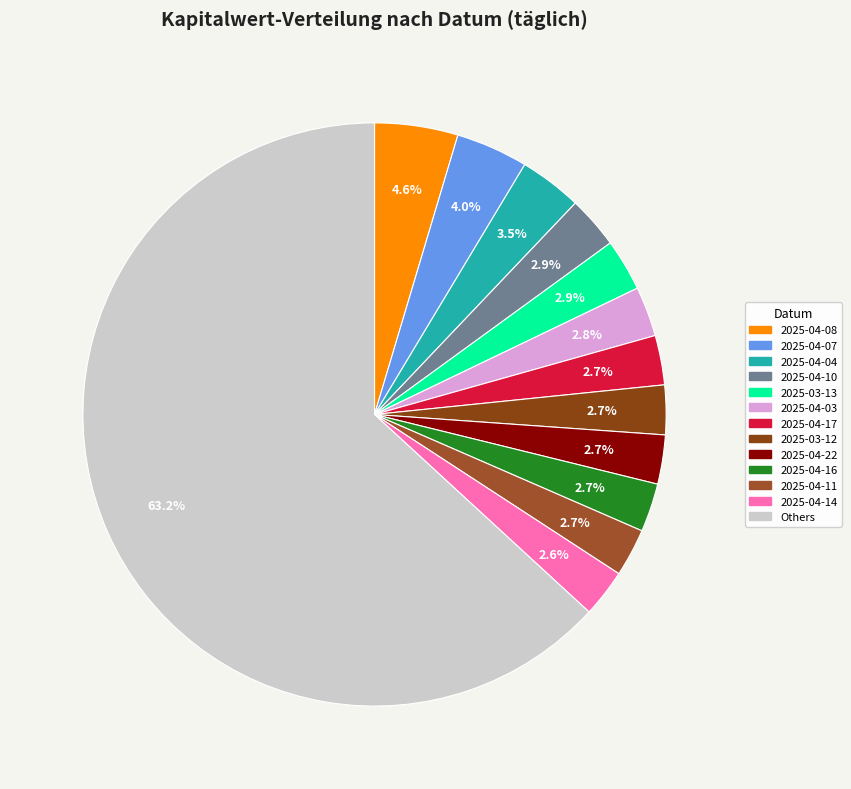

How many slices are in this pie chart?

13